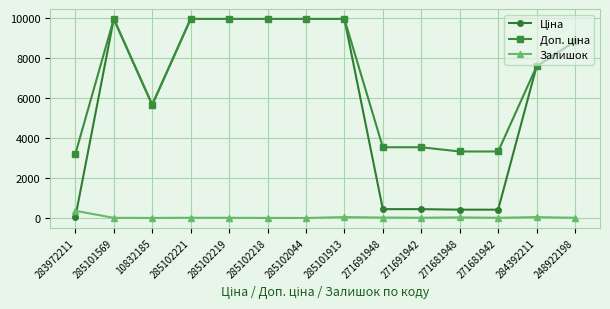

What is the spread (max minus min) of values at 284392211?

7552.5